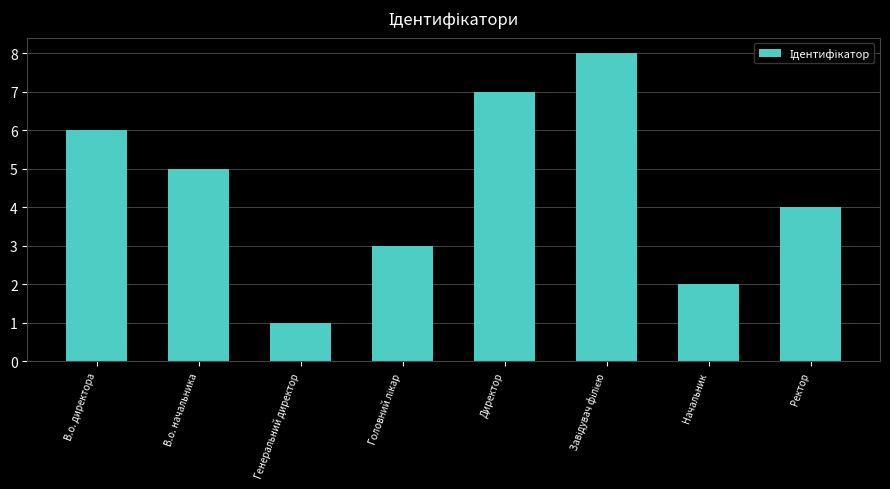

What is the greatest value displayed?

8